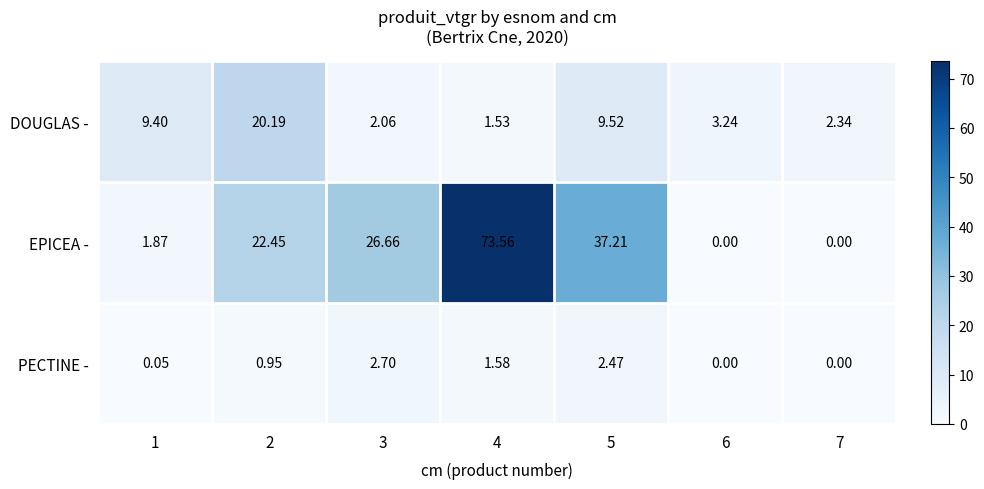

At which category does the chart reach its peak across all series?

4